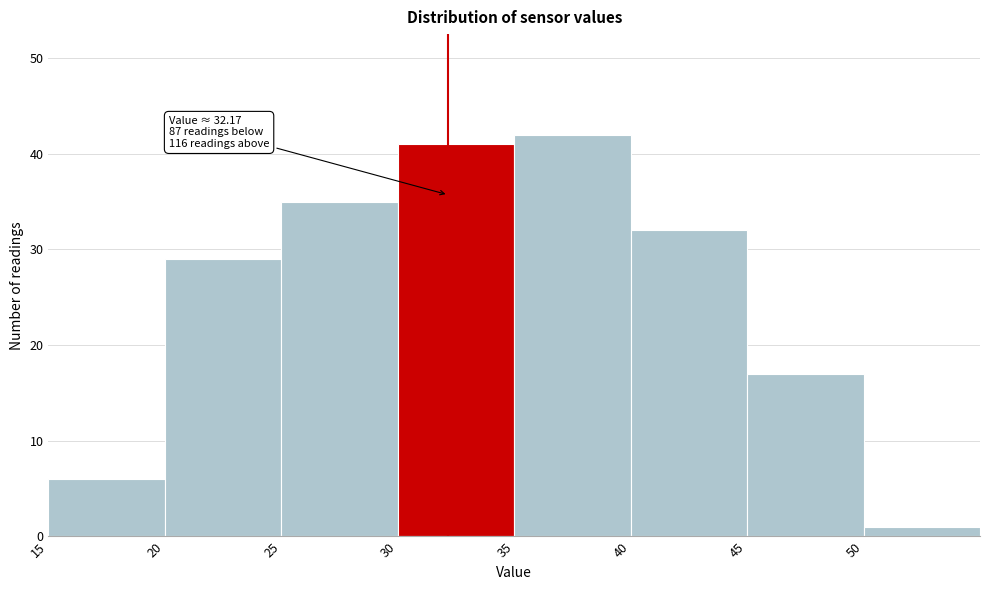

Over which range of the x-axis is the bar tallest?

35 to 40